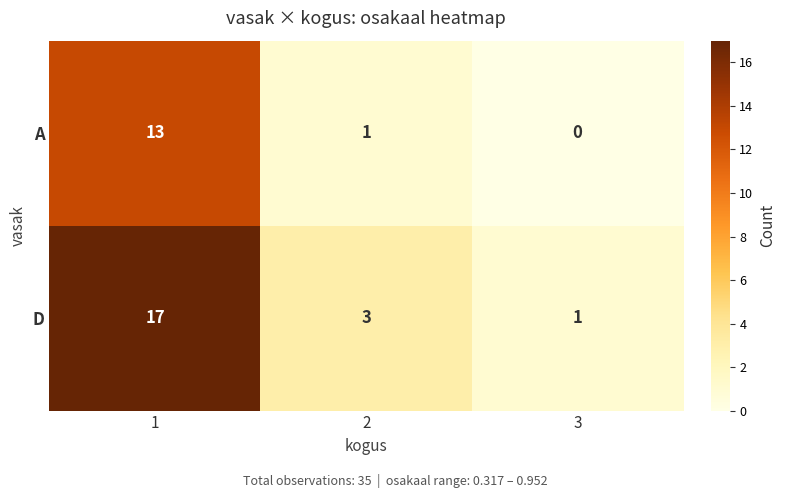

True or false: D has a value of 17 at 1.

True